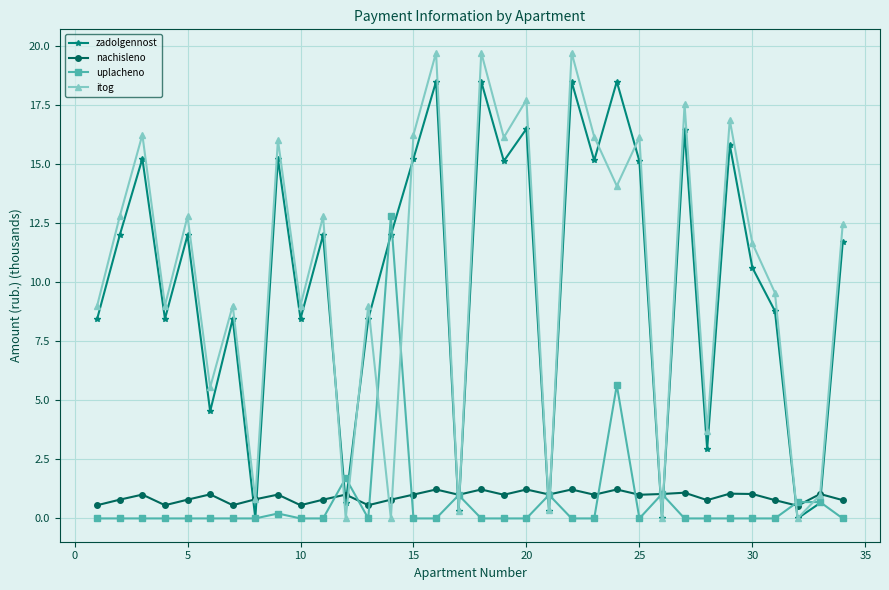

At how many categories does at least one series exceed 2?

27